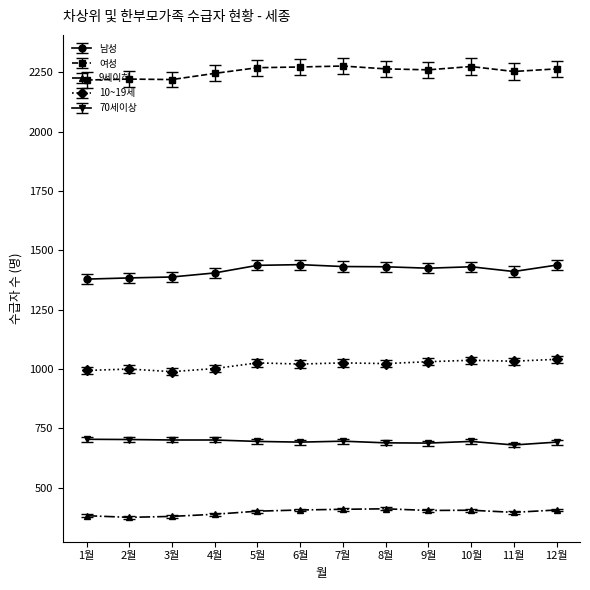

What is the difference between the highest and lowest values at 4월?

1858